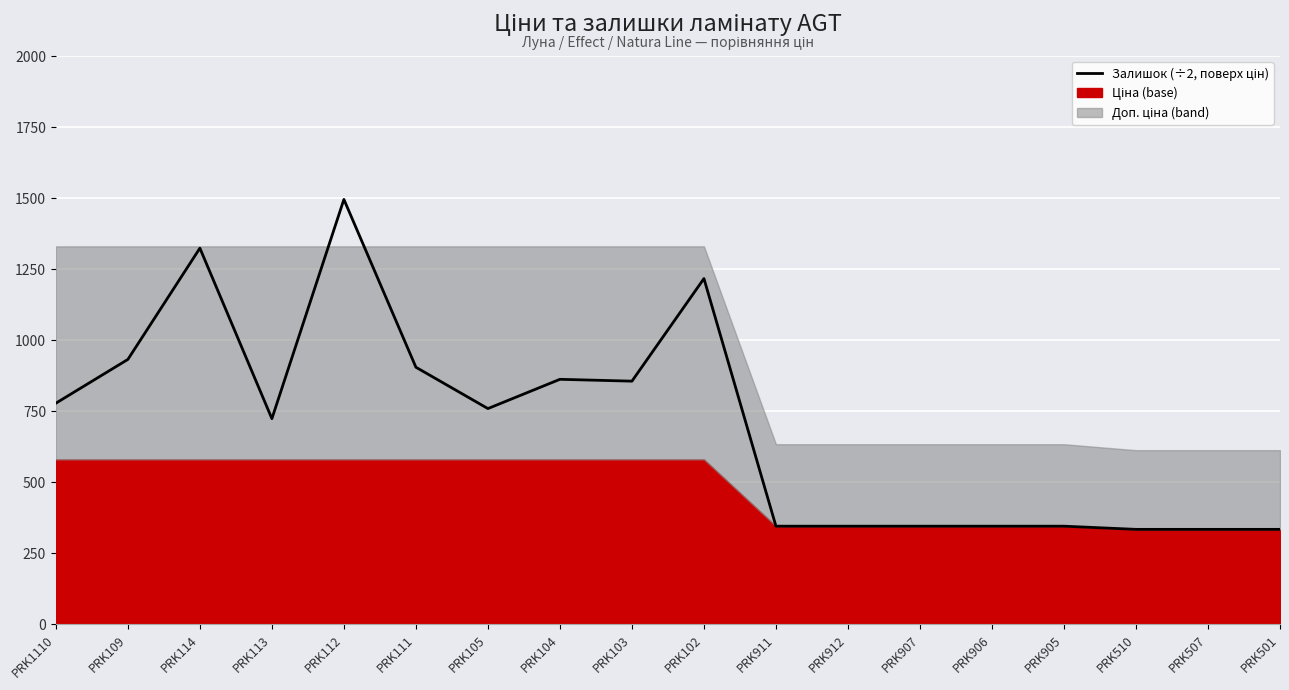

The chart shows a value of 334.4 at PRK501. True or false?

True